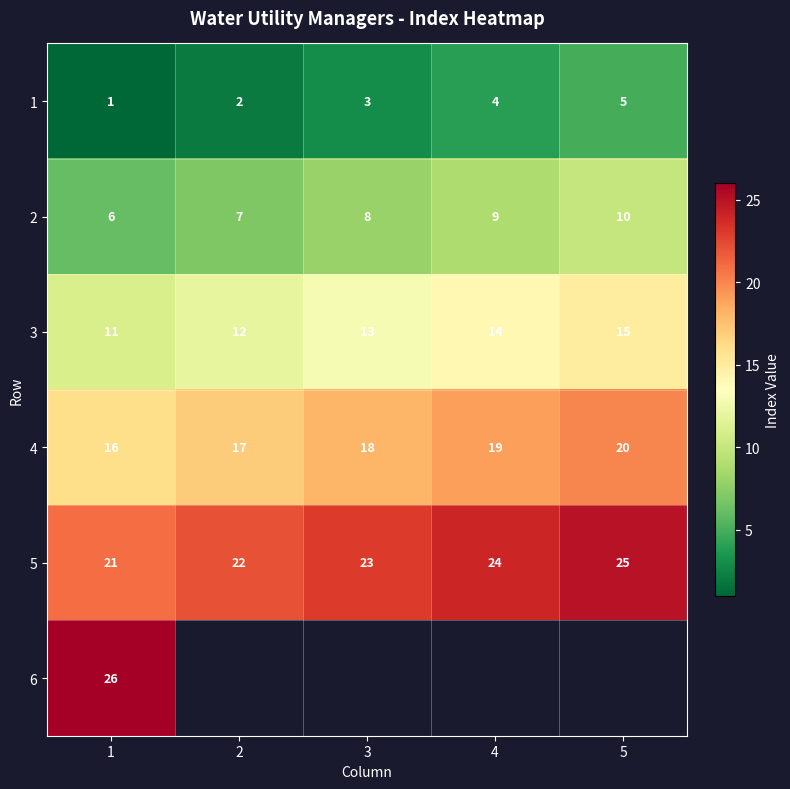

List the labels in order of 5 value, largest first.

5, 4, 3, 2, 1